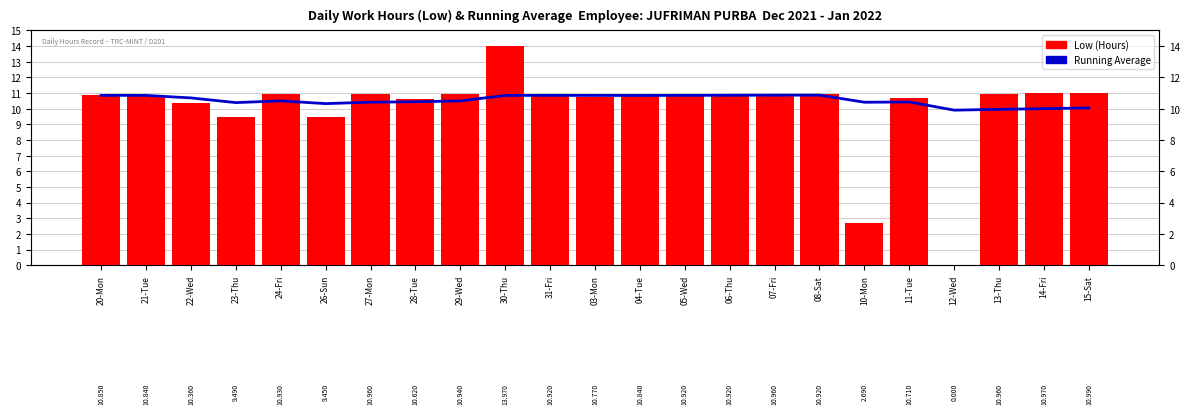

How many positive values does the Low (Hours) series have?

22